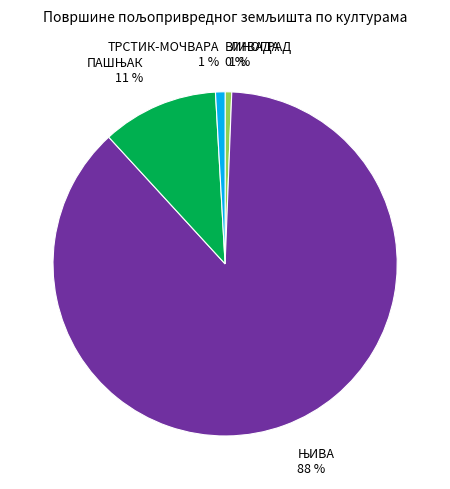

The ЛИВАДА slice represents 1% of the pie. True or false?

True